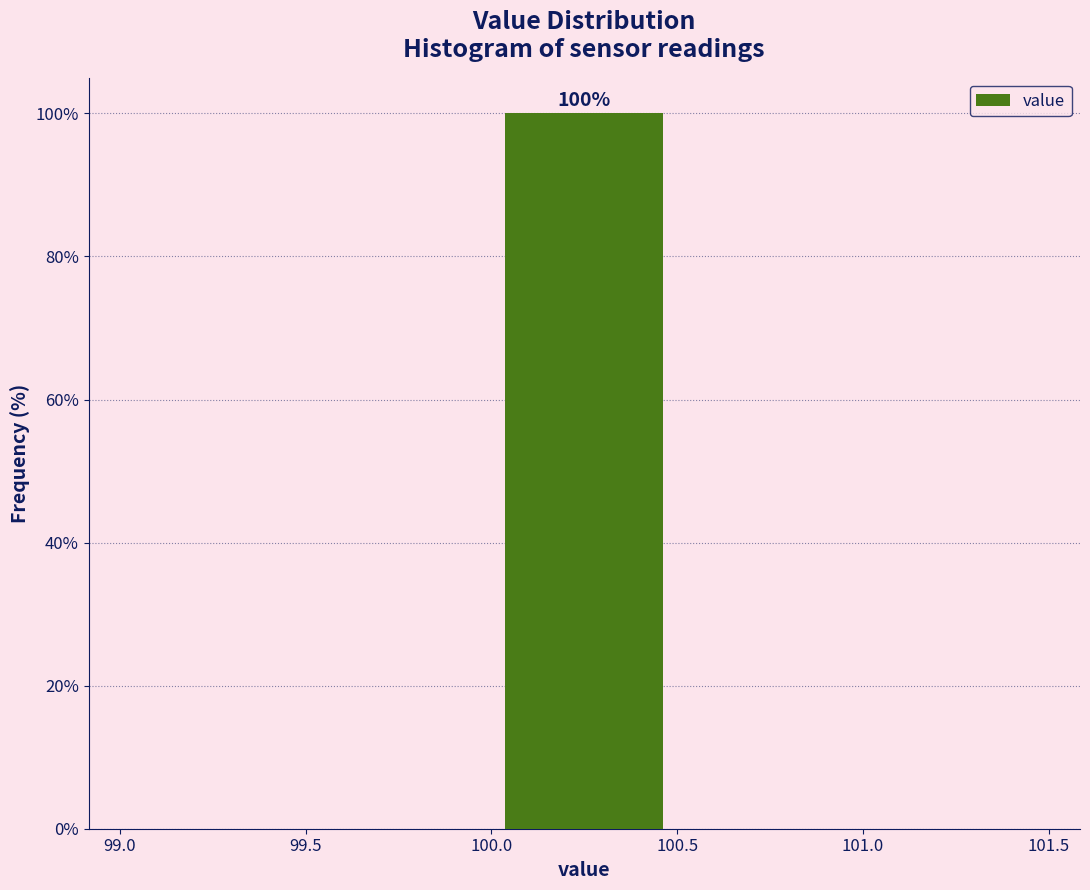

Which range on the x-axis has the tallest bar?

100.0 to 100.5